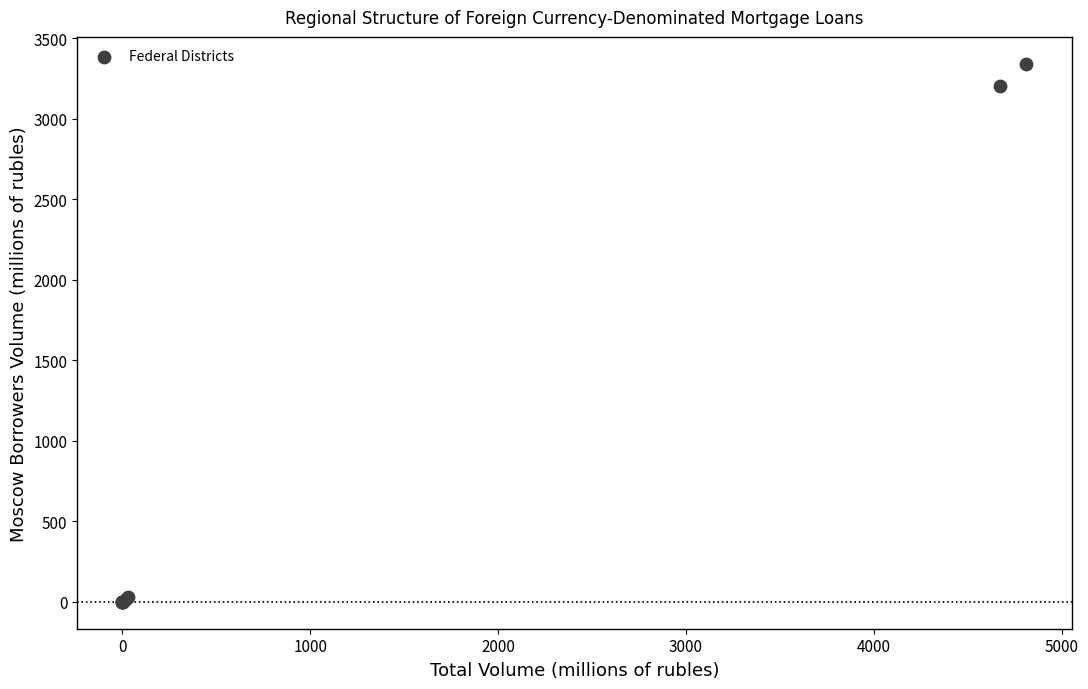

What Y value in the scatter plot is closest to 1671?

3203